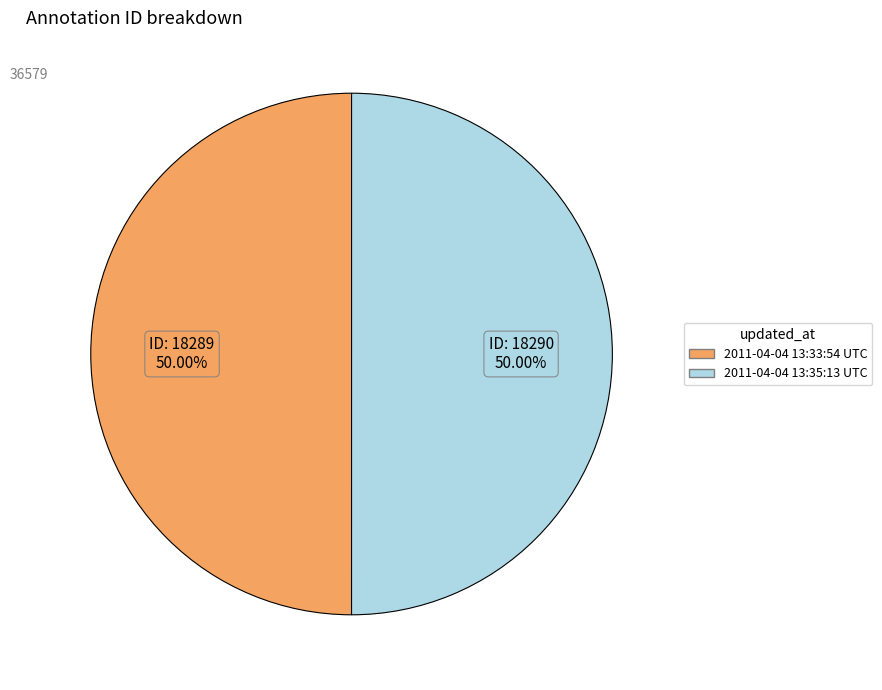

Approximately how many times larger is the value at 2011-04-04 13:33:54 UTC compared to 2011-04-04 13:35:13 UTC?

1.0